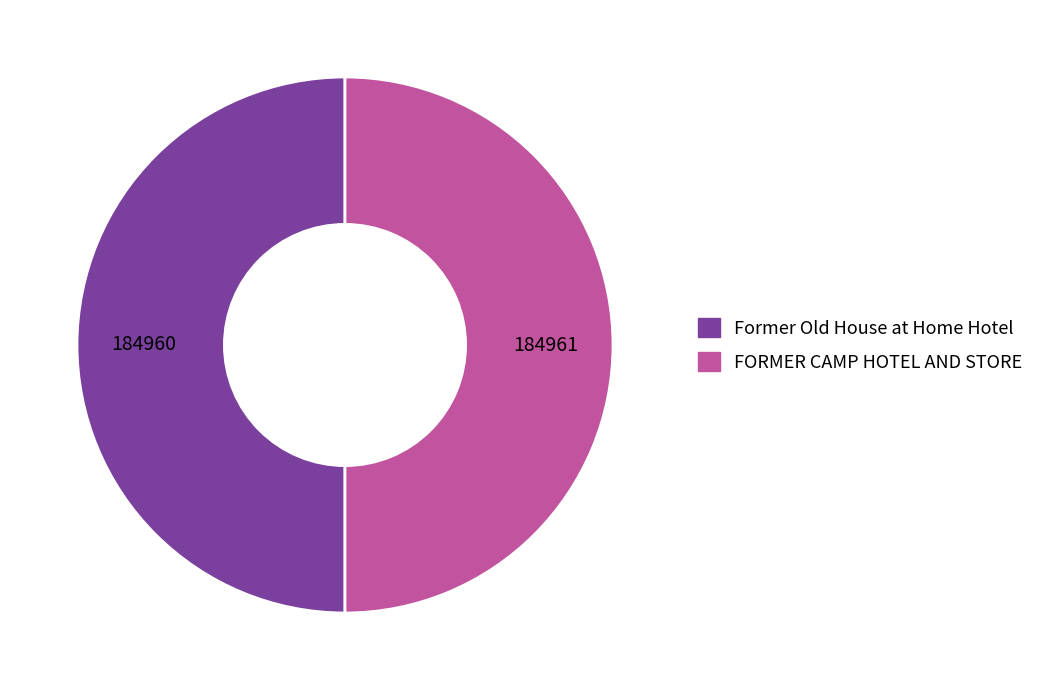

What is the ratio of the value at Former Old House at Home Hotel to the value at FORMER CAMP HOTEL AND STORE?

1.0